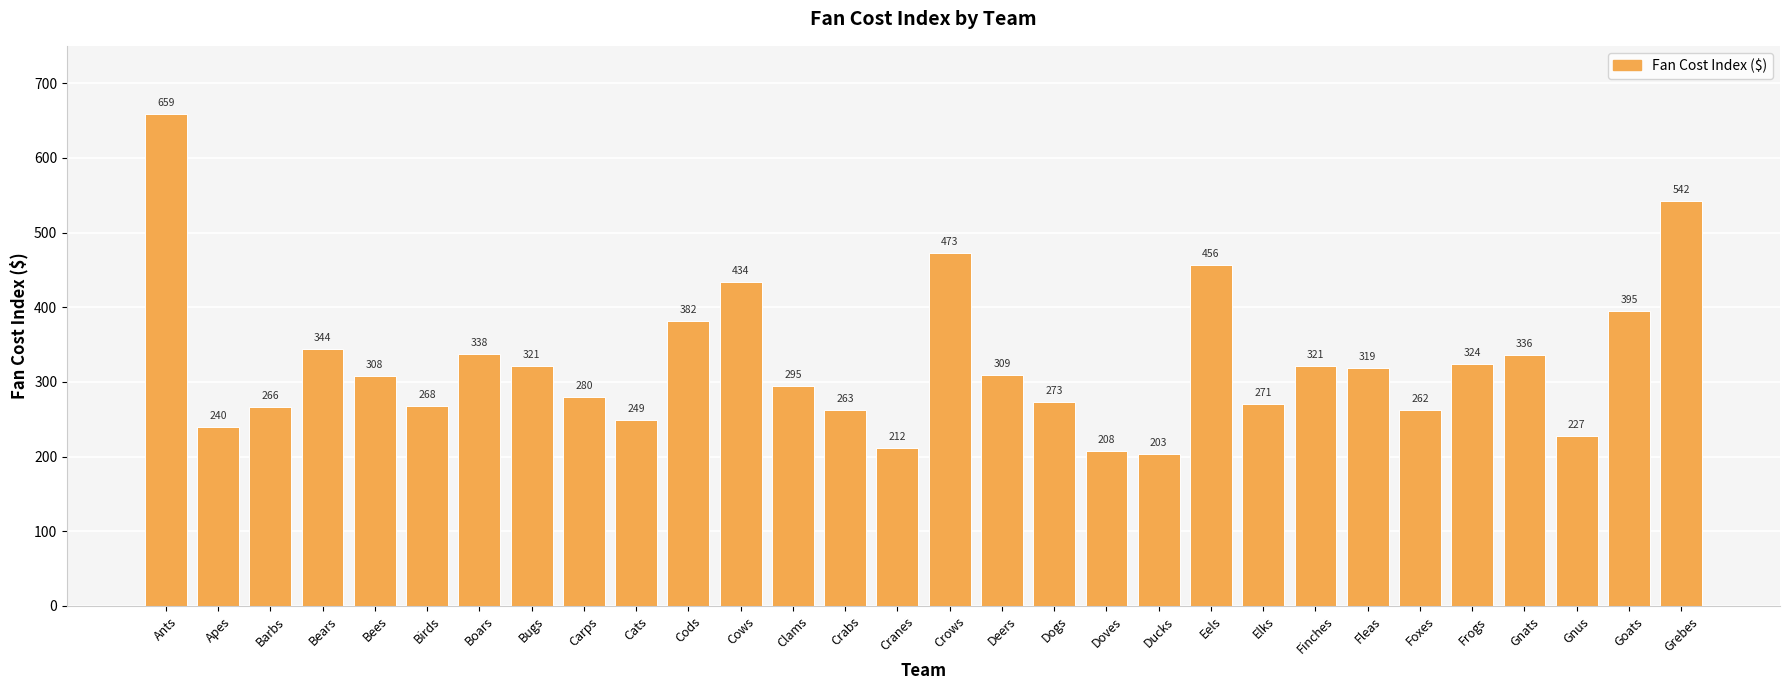

What is the value of the 5th bar from the left?

308